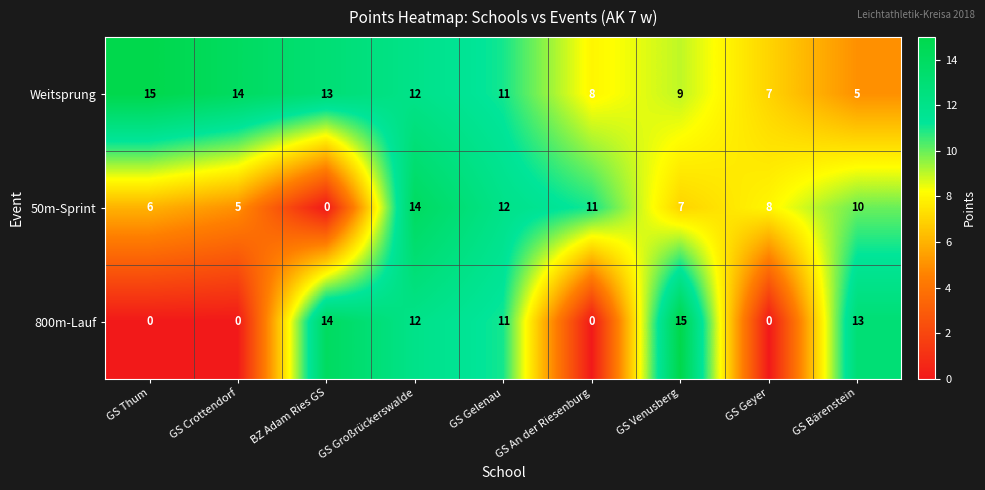

What is the sum of the Weitsprung values at GS Großrückerswalde and BZ Adam Ries GS?

25